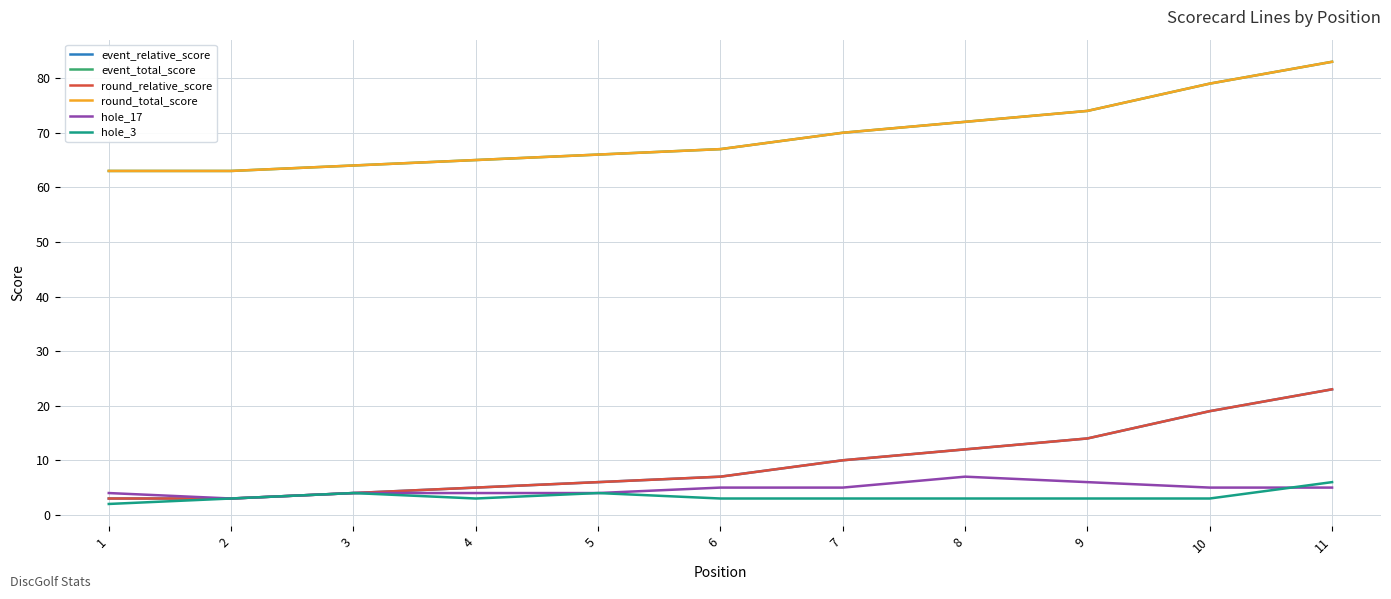

List the series in order of their peak value, lowest first.

hole_3, hole_17, event_relative_score, round_relative_score, event_total_score, round_total_score